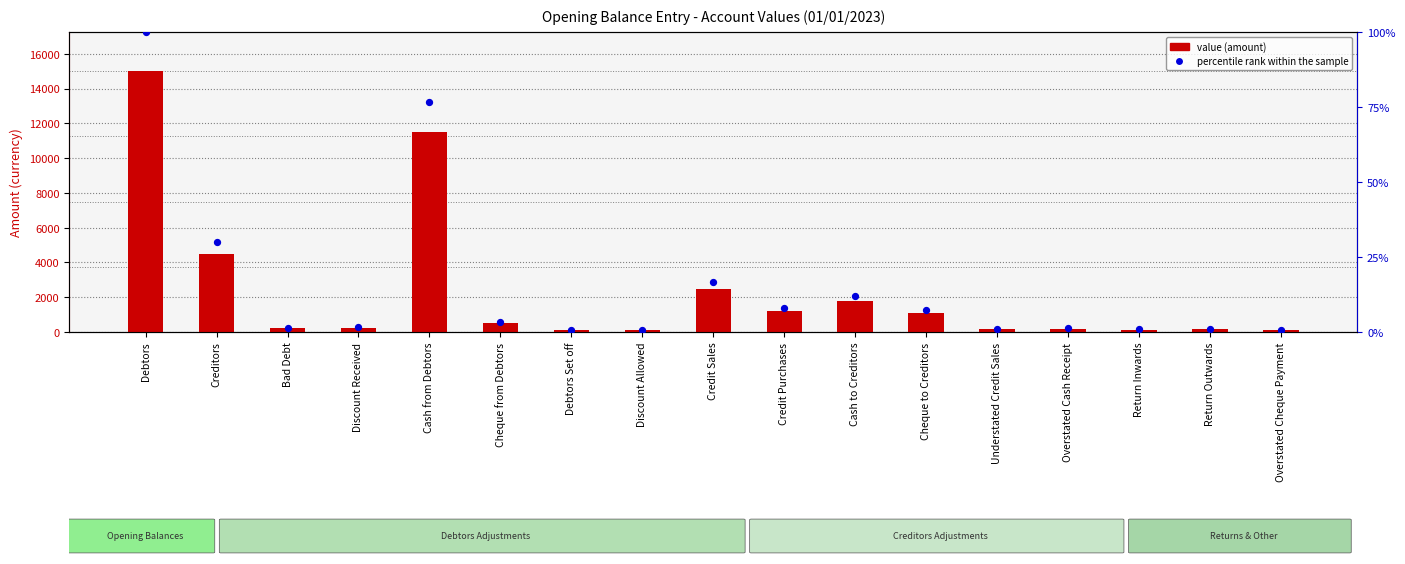

Which series has the widest spread of Y values?

value